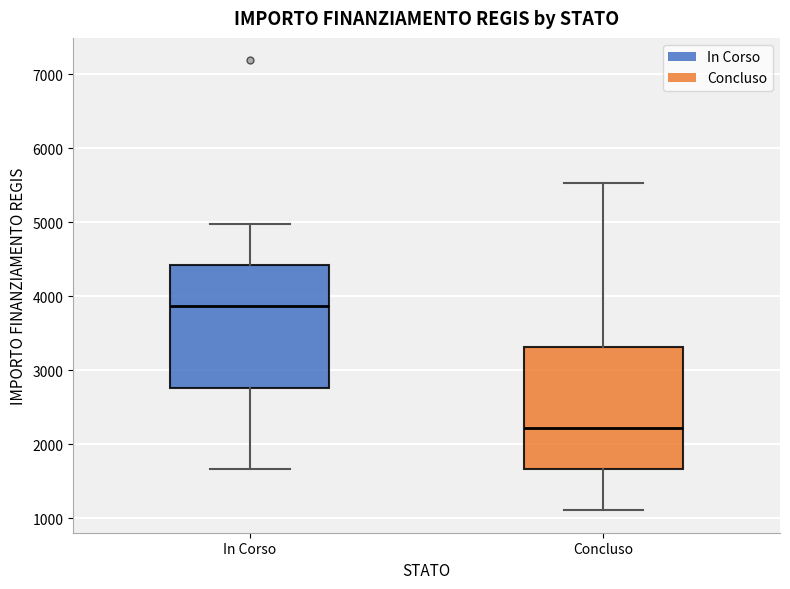

Where does the median line of the box for In Corso sit on the y-axis? The values are not printed on the chart, so give them approximately, as read against the axis.

3900